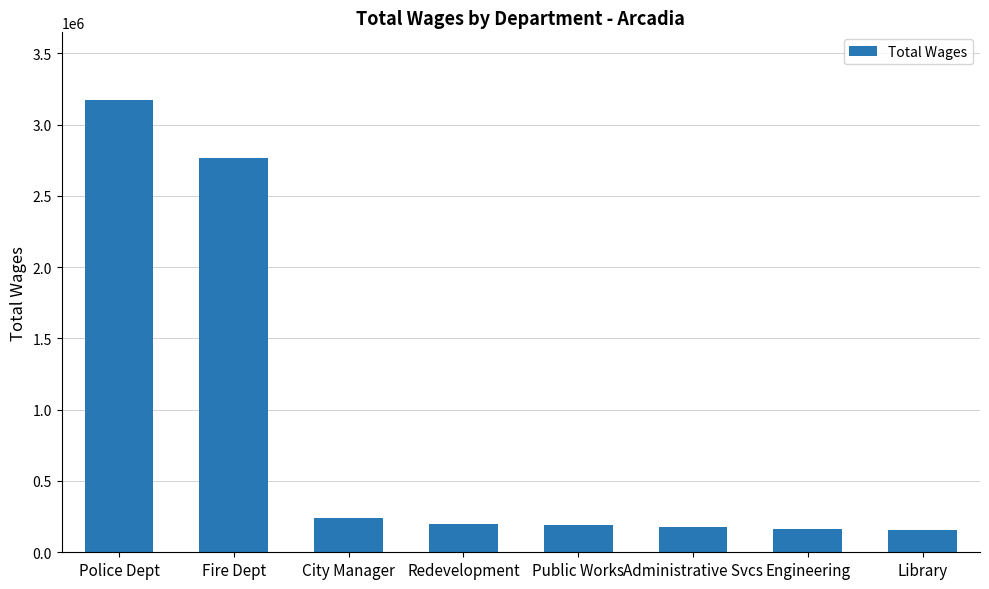

What is the average value?

882881